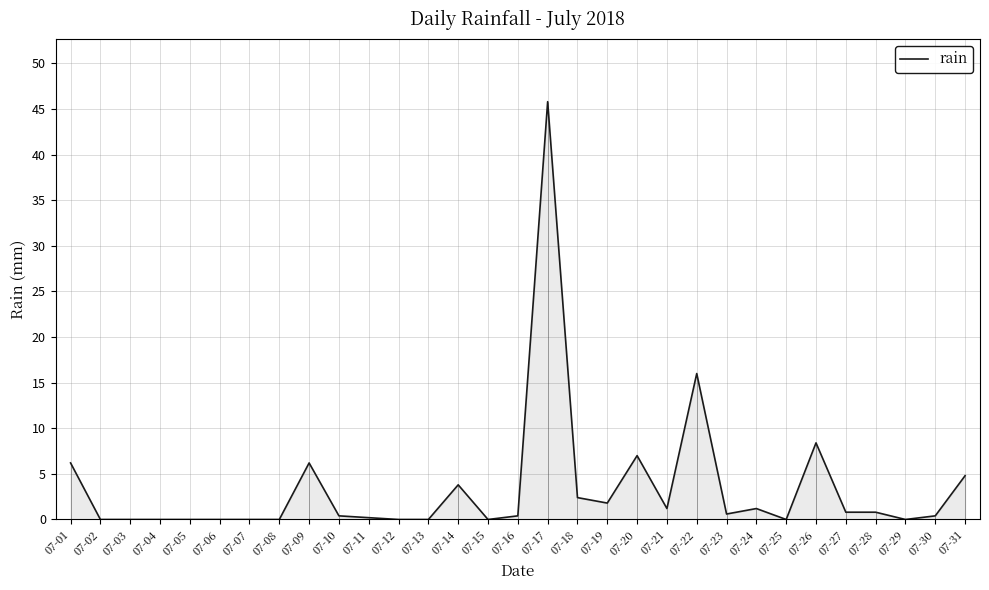

How many series are shown in this chart?

1